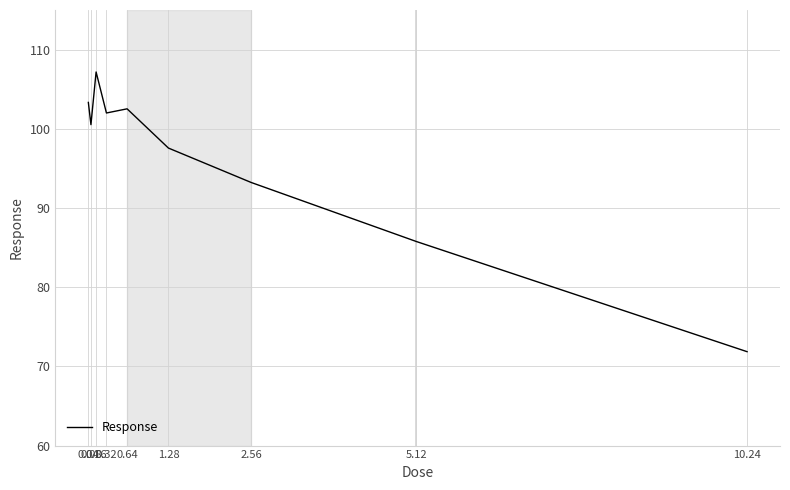

What is the maximum value shown in the chart?

107.2